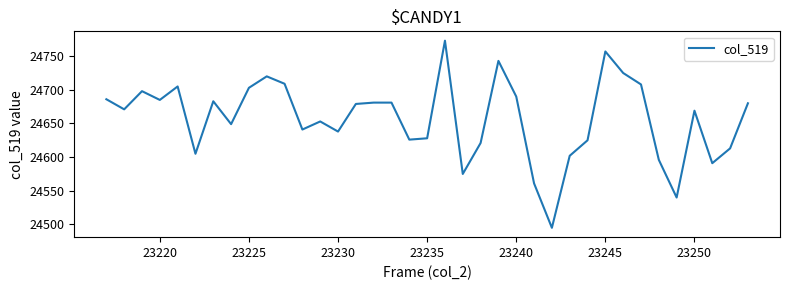

True or false: the data has more than 0 interior local peaks.

True